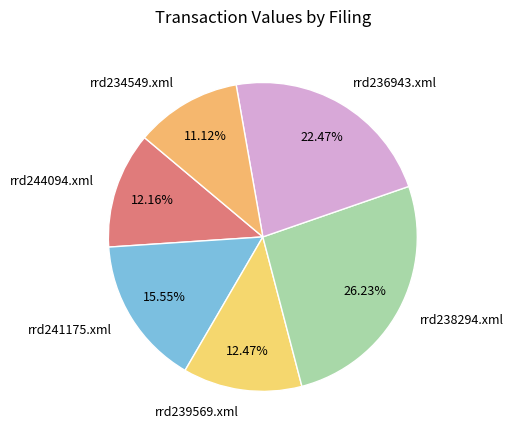

Does rrd238294.xml account for over 50% of the chart?

No